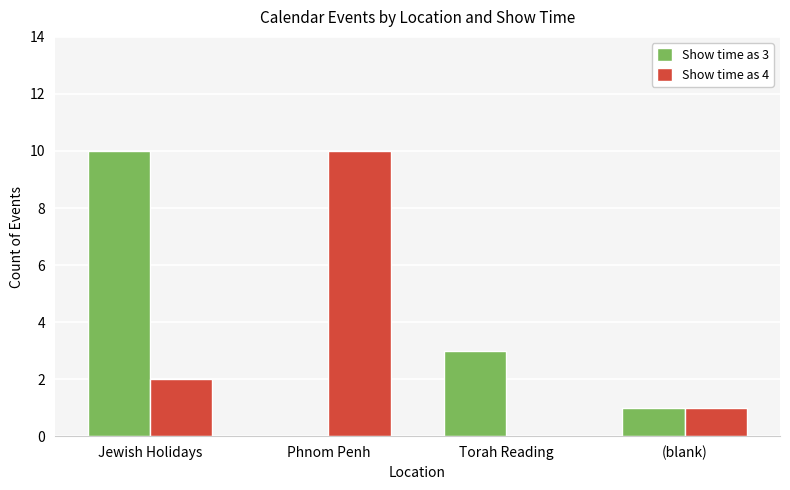

What is the greatest value displayed?

10